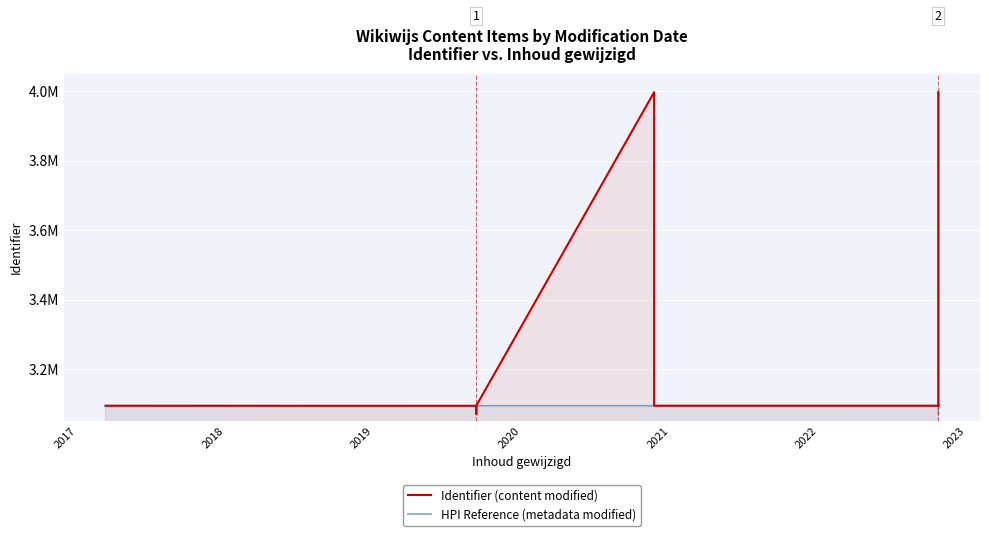

Which series has the largest range (max minus min)?

Identifier (content modified)